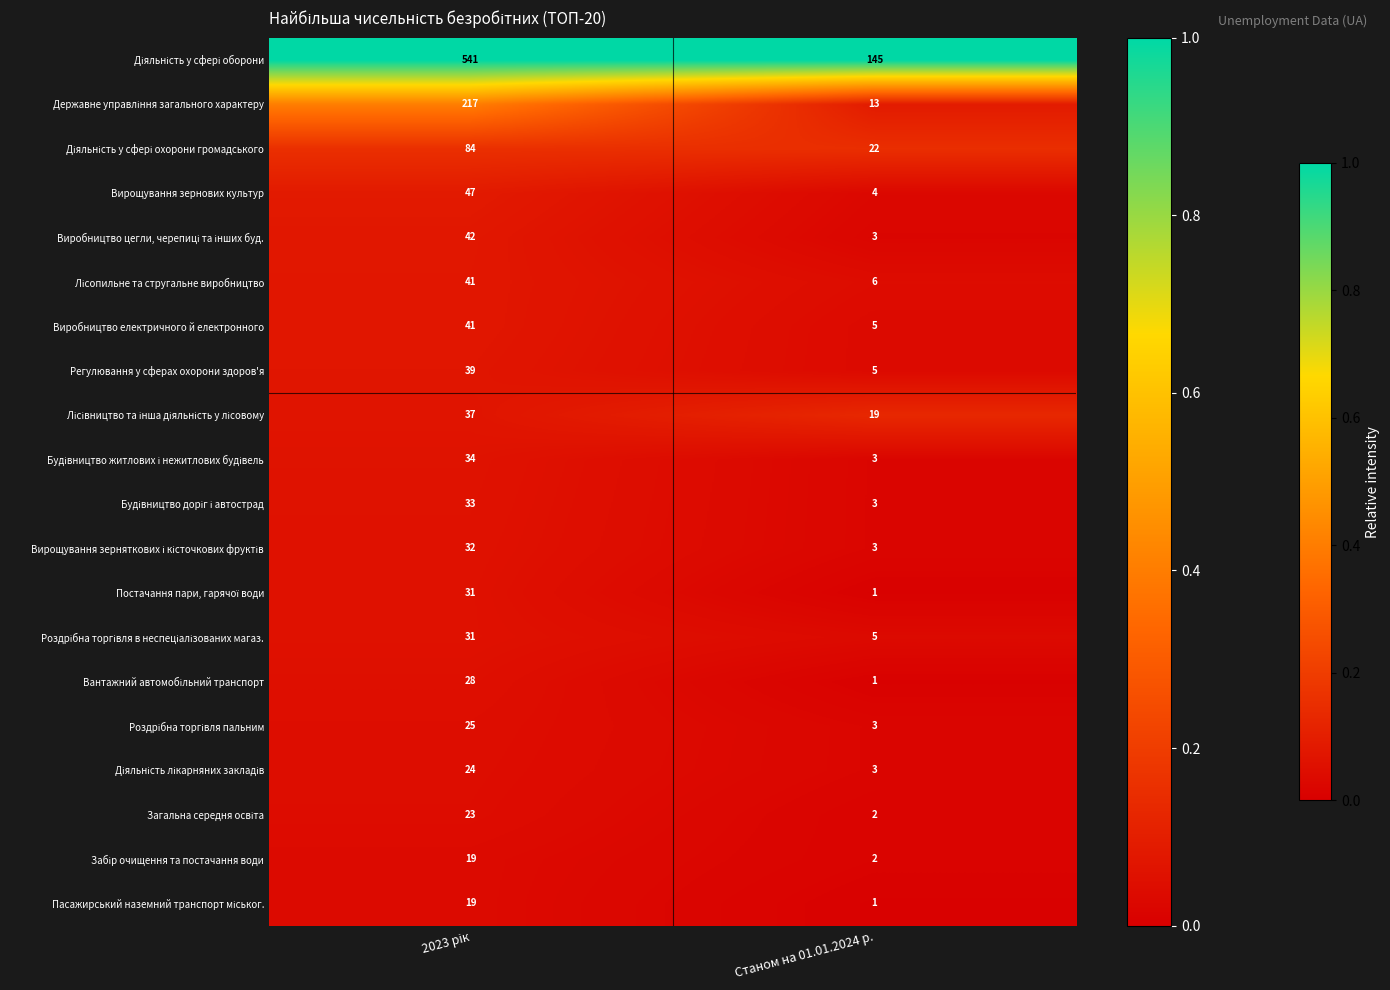

Which category has the lowest value across all series?

Станом на 01.01.2024 р.